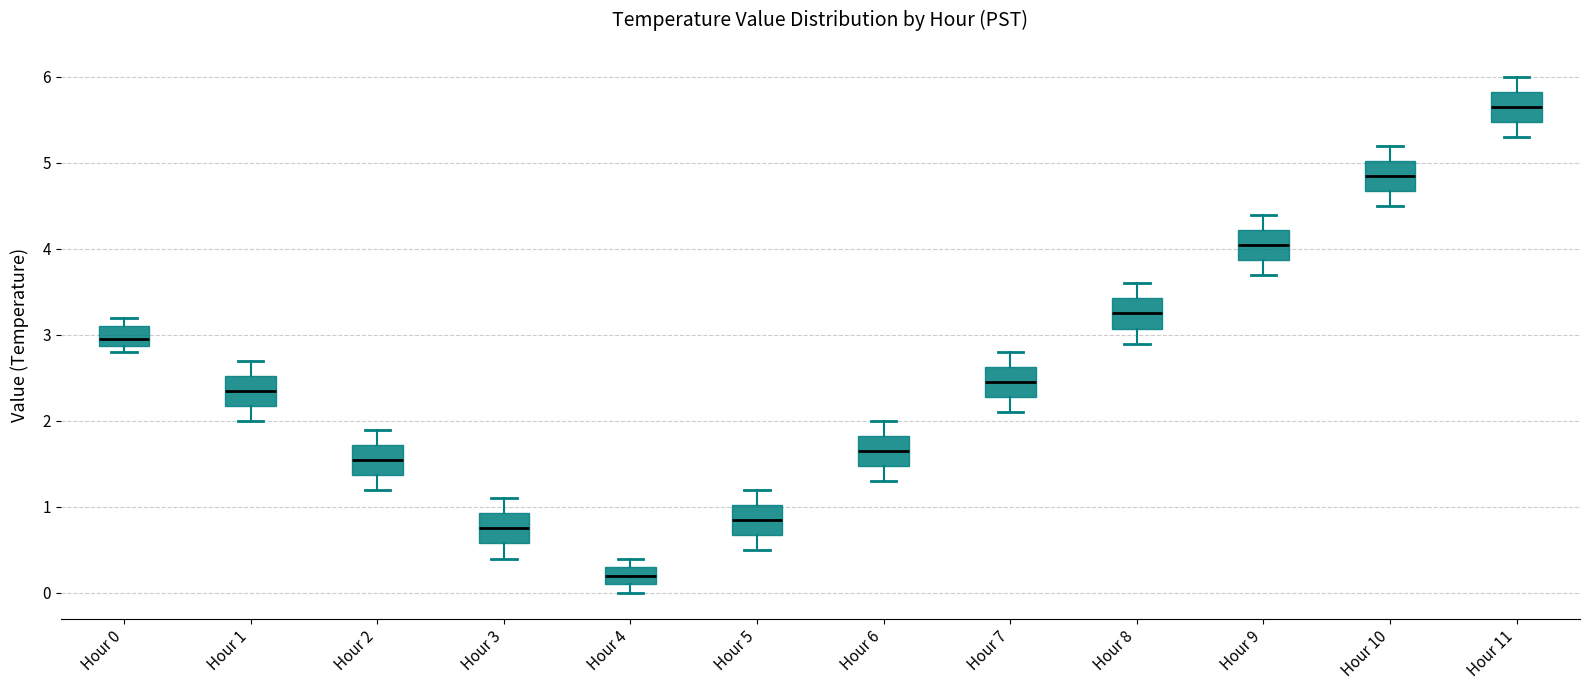

Which box's median line is the highest?

Hour 11